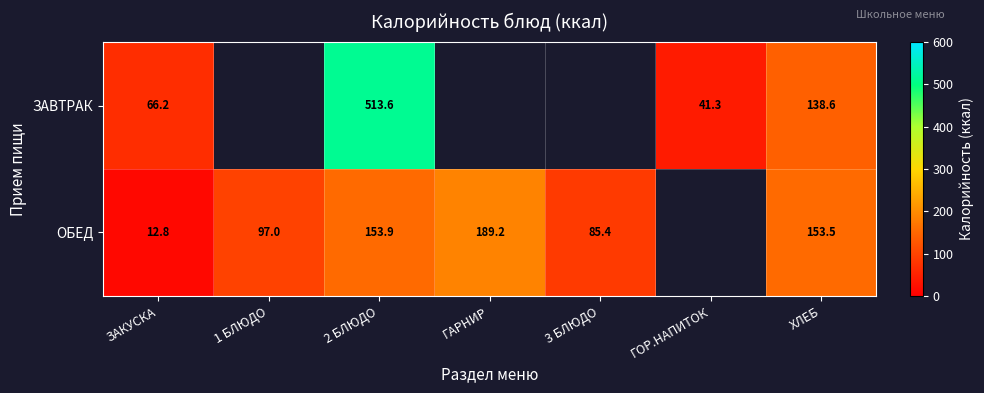

At ЗАКУСКА, list the series in order from largest to smallest.

ЗАВТРАК, ОБЕД